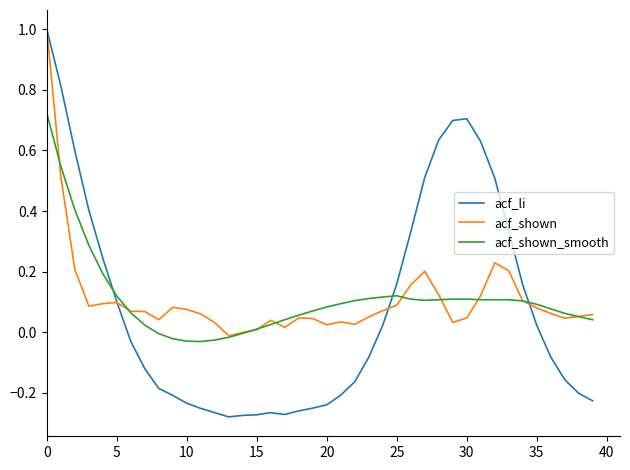

Which series has the widest spread of values?

acf_li